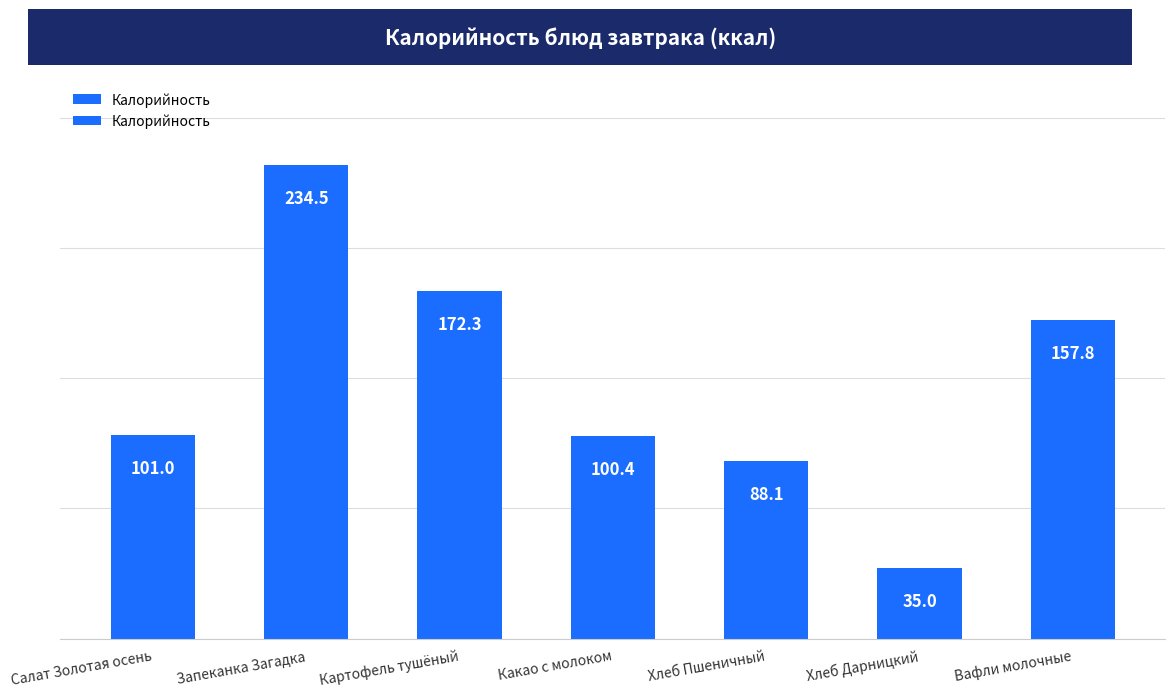

True or false: the data shows 114.7 at Картофель тушёный.

False